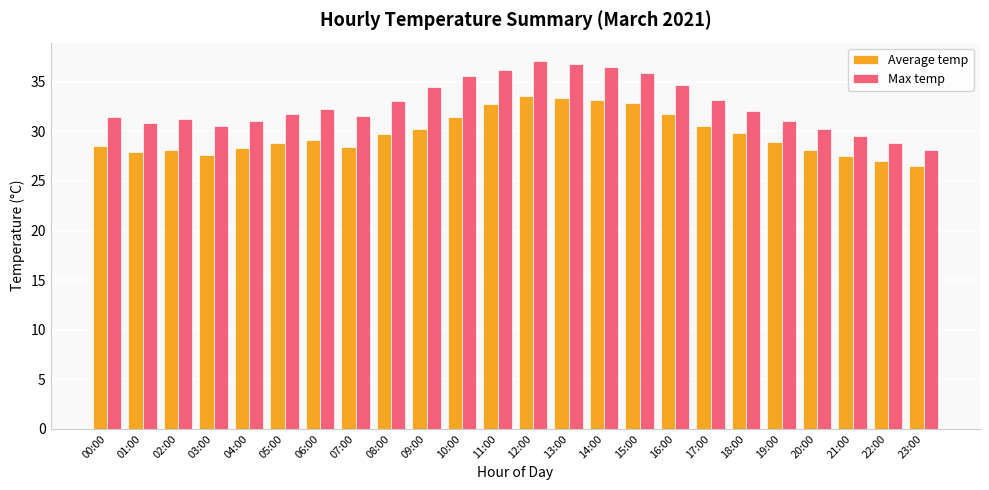

What is the sum of all Max temp values?

784.0